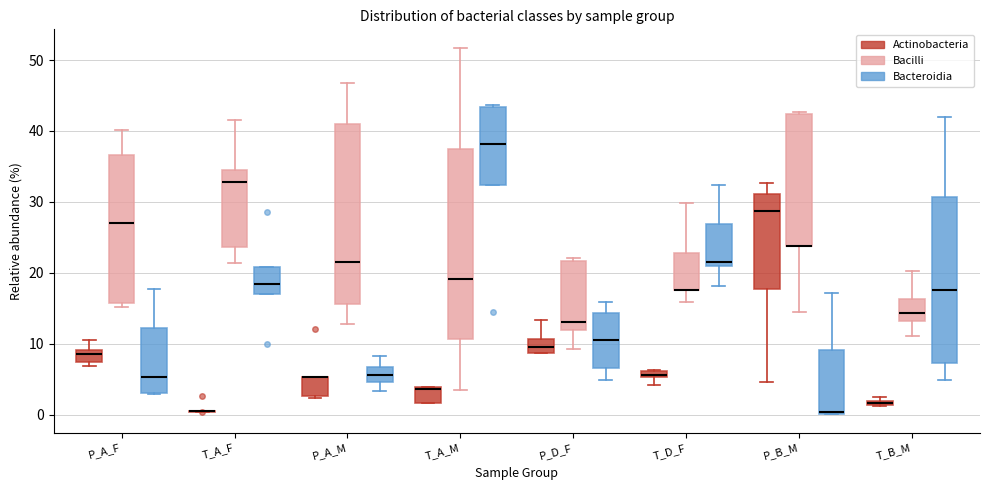

Comparing the boxes themselves (not the whiskers), which one is the tallest?

T_A_M (Bacilli)